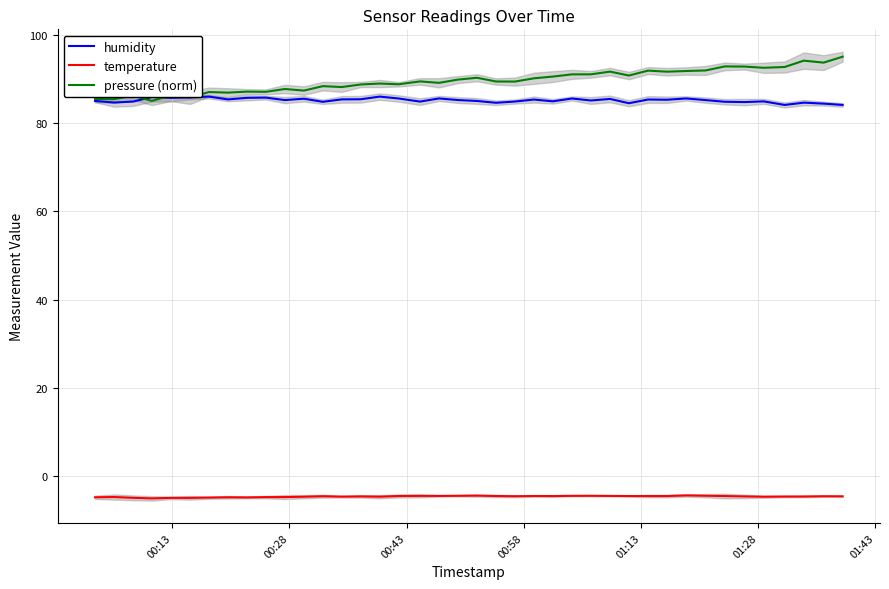

True or false: humidity and temperature cross at least once.

False